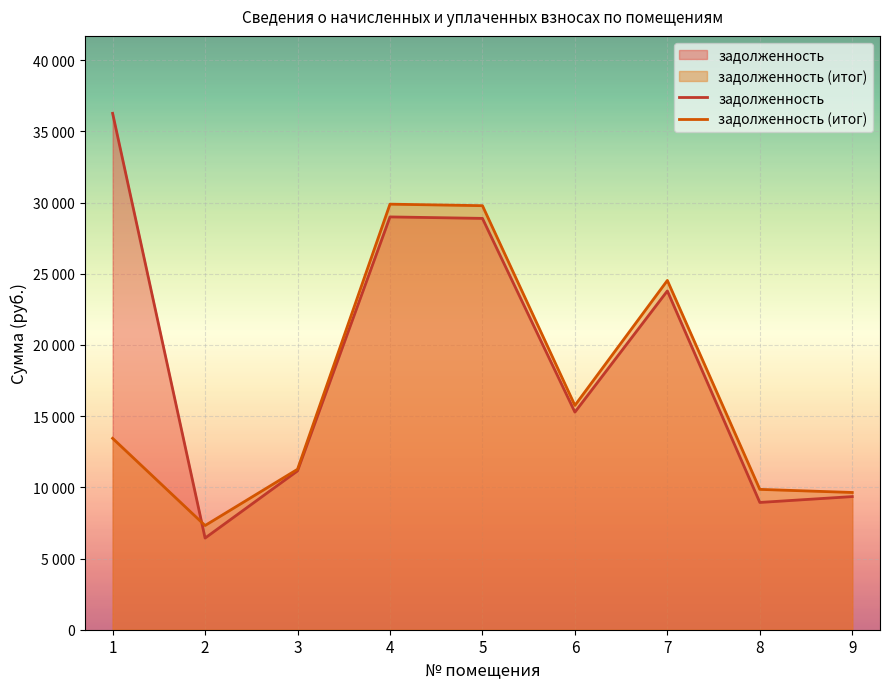

What is the value of the задолженность point at the 7th from the left?

23791.8